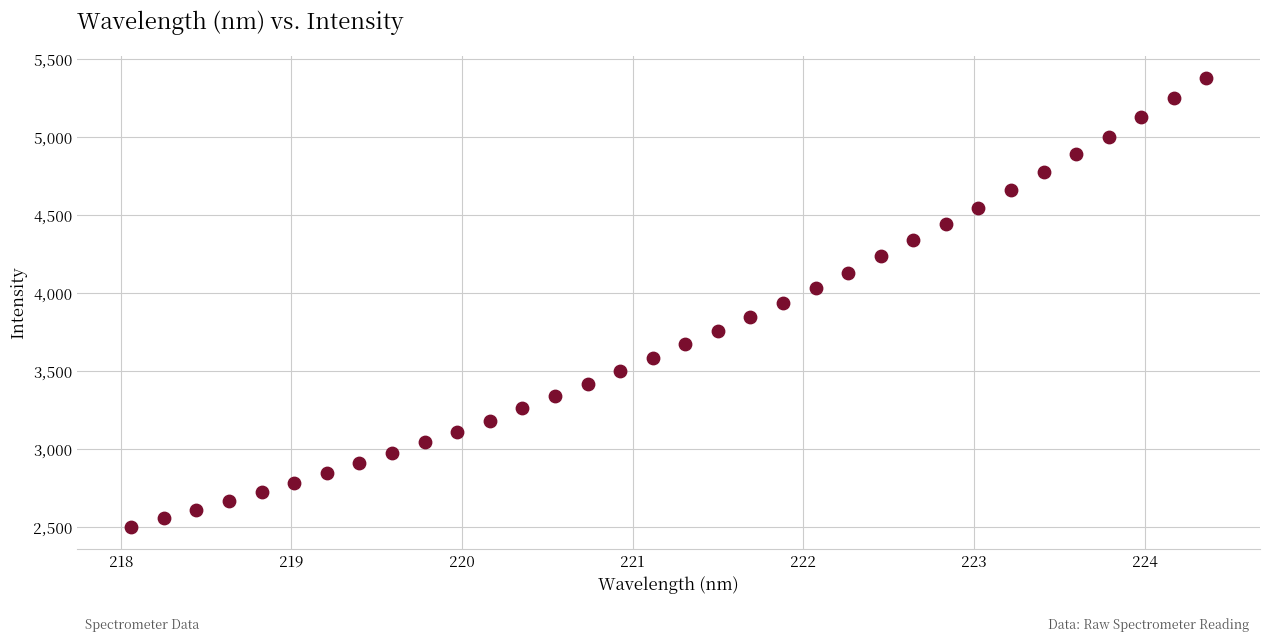

What is the range of Y values (max minus min)?

2875.9